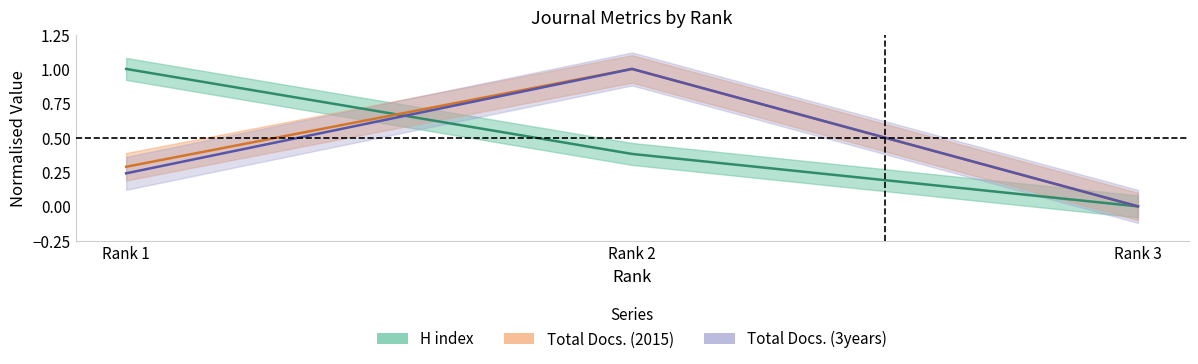

How many lines are shown in the chart?

3